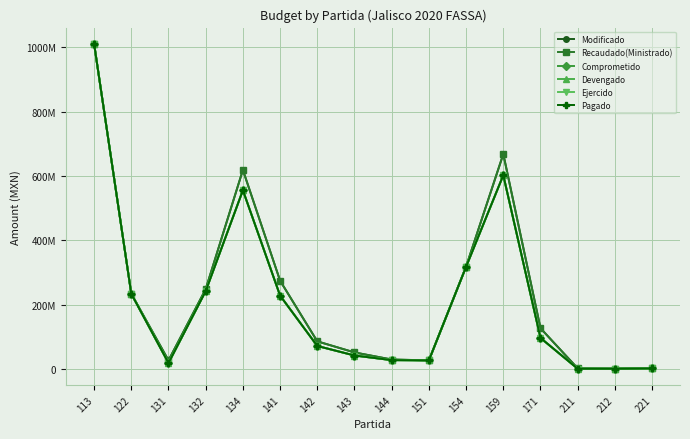

True or false: Modificado and Devengado intersect in this chart.

False